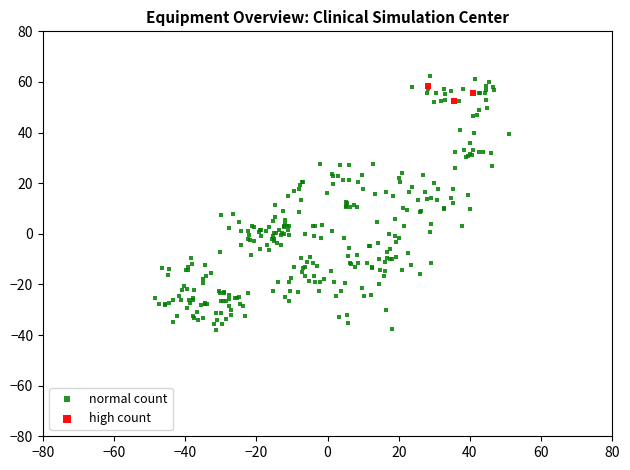

Which series contains the lowest Y value?

normal count